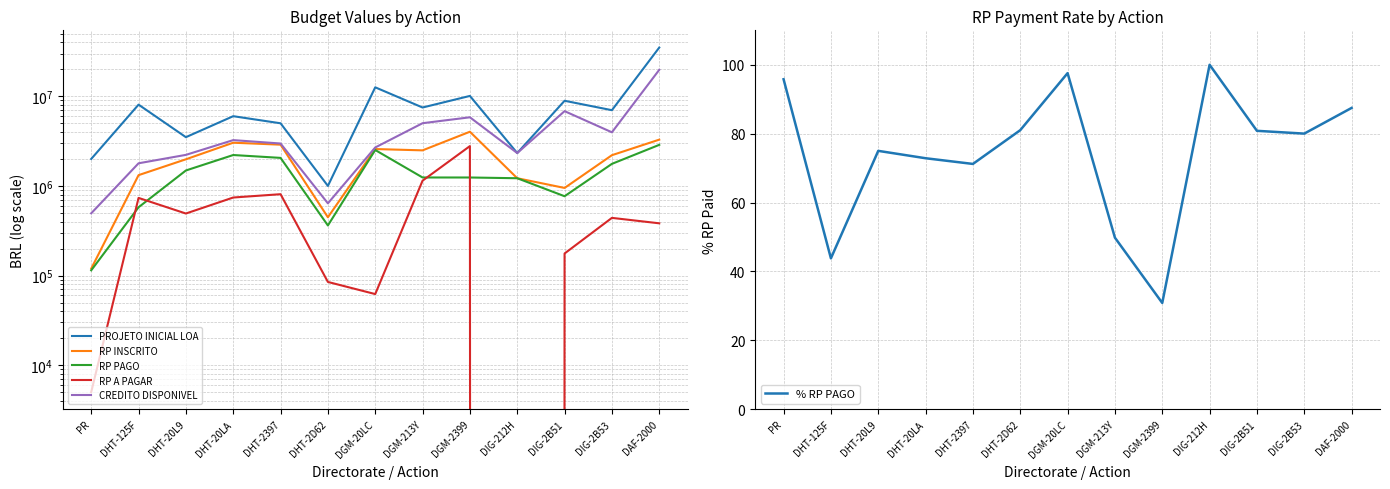

Where does the % RP PAGO series first go above 80?

PR